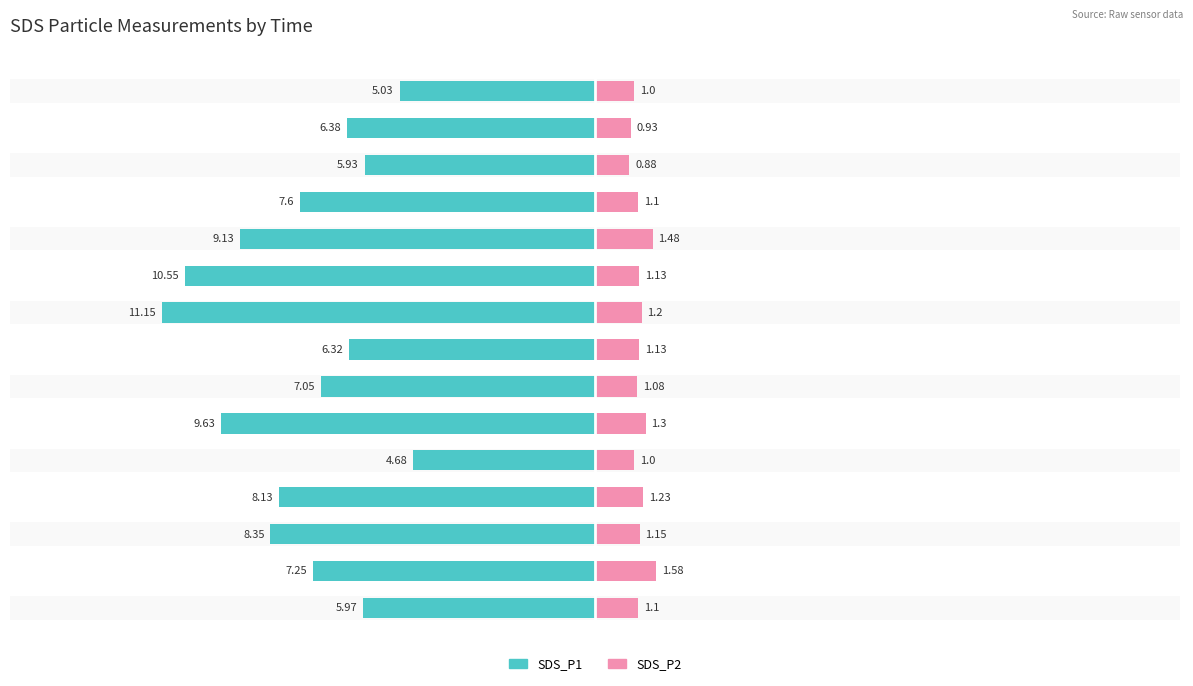

At how many categories does at least one series exceed -1?

15